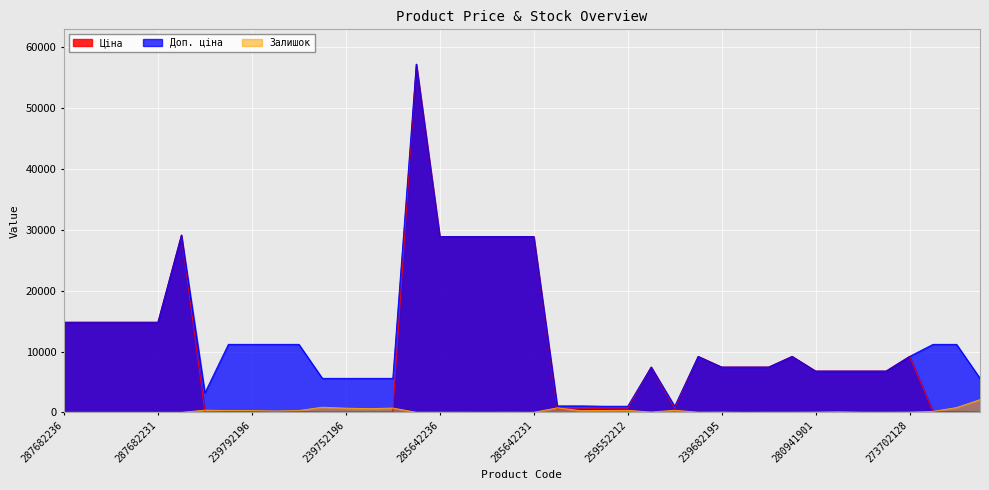

True or false: Ціна has more than 2 points higher than both neighbors.

True